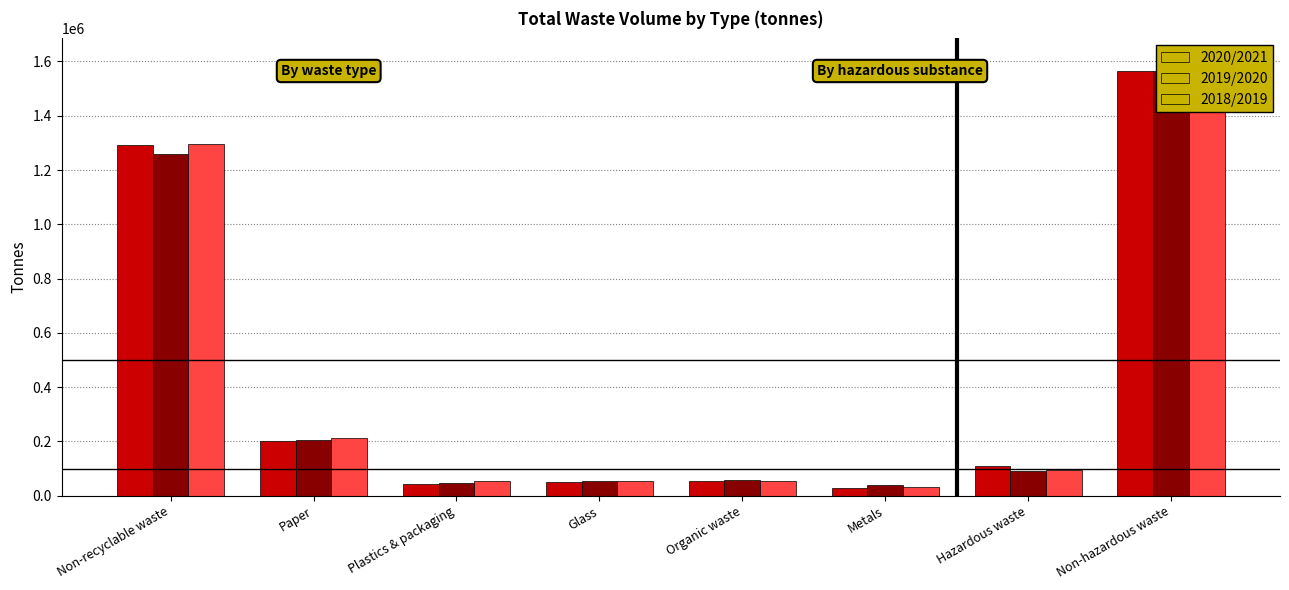

Which label corresponds to the largest value in the chart?

Non-hazardous waste